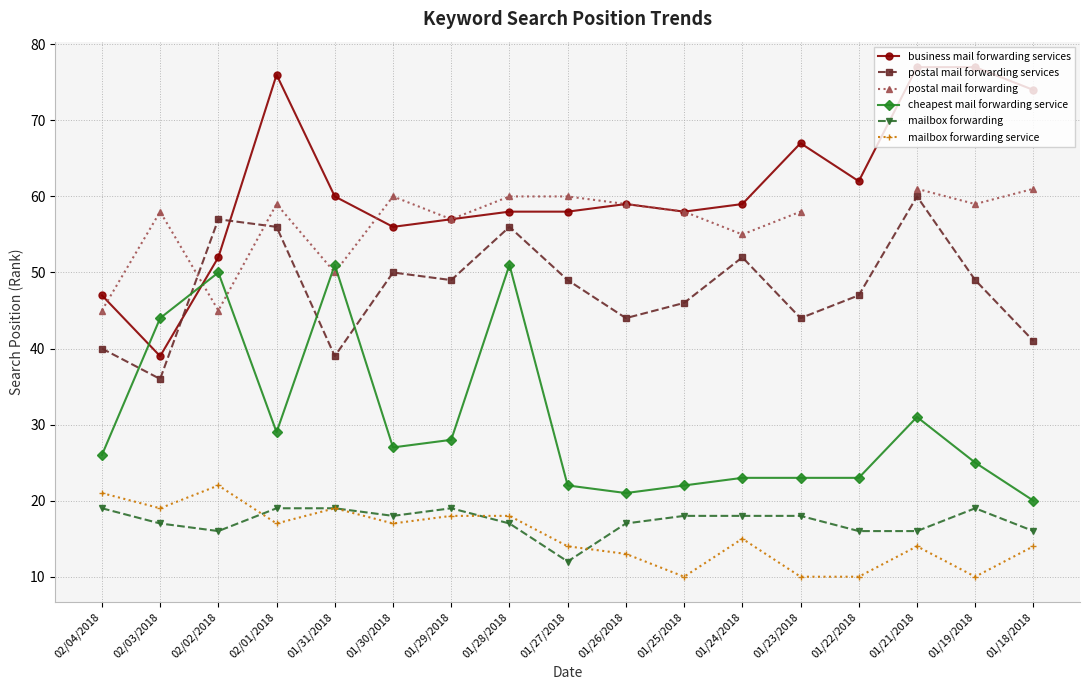

True or false: mailbox forwarding and mailbox forwarding service cross at least once.

True